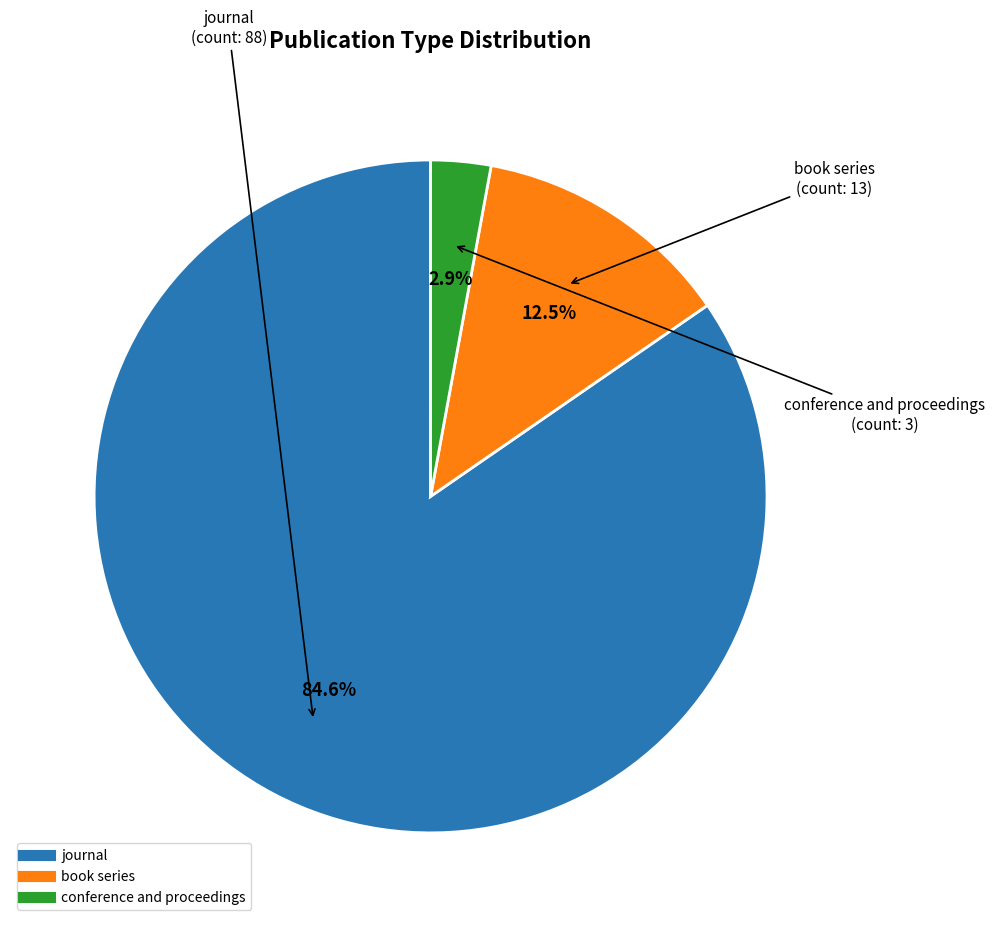

To the nearest percent, what percentage of the pie is conference and proceedings?

3%